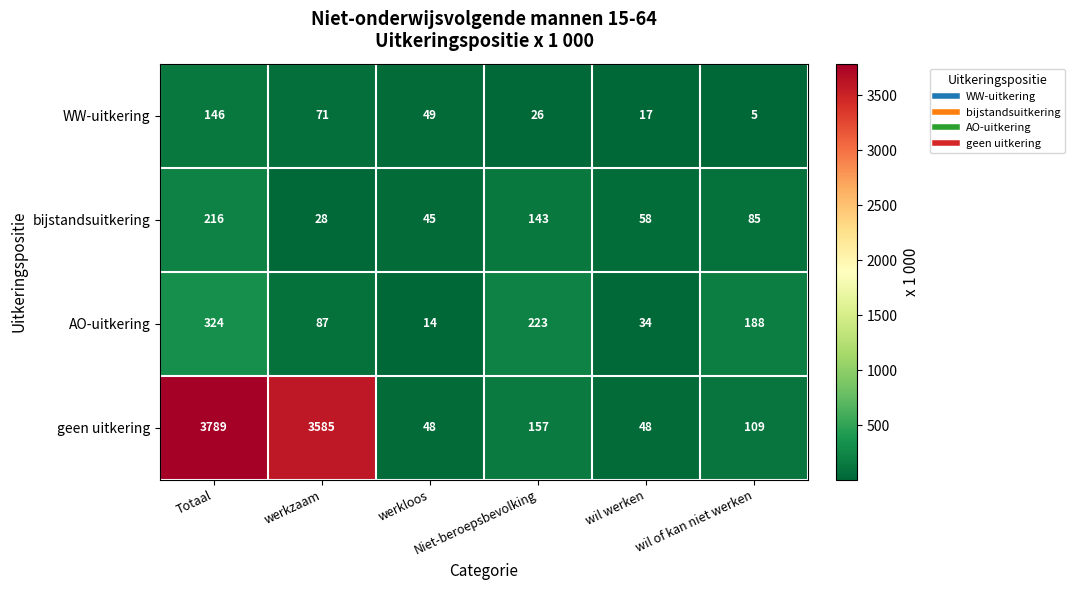

Which series has the largest total across all categories?

geen uitkering